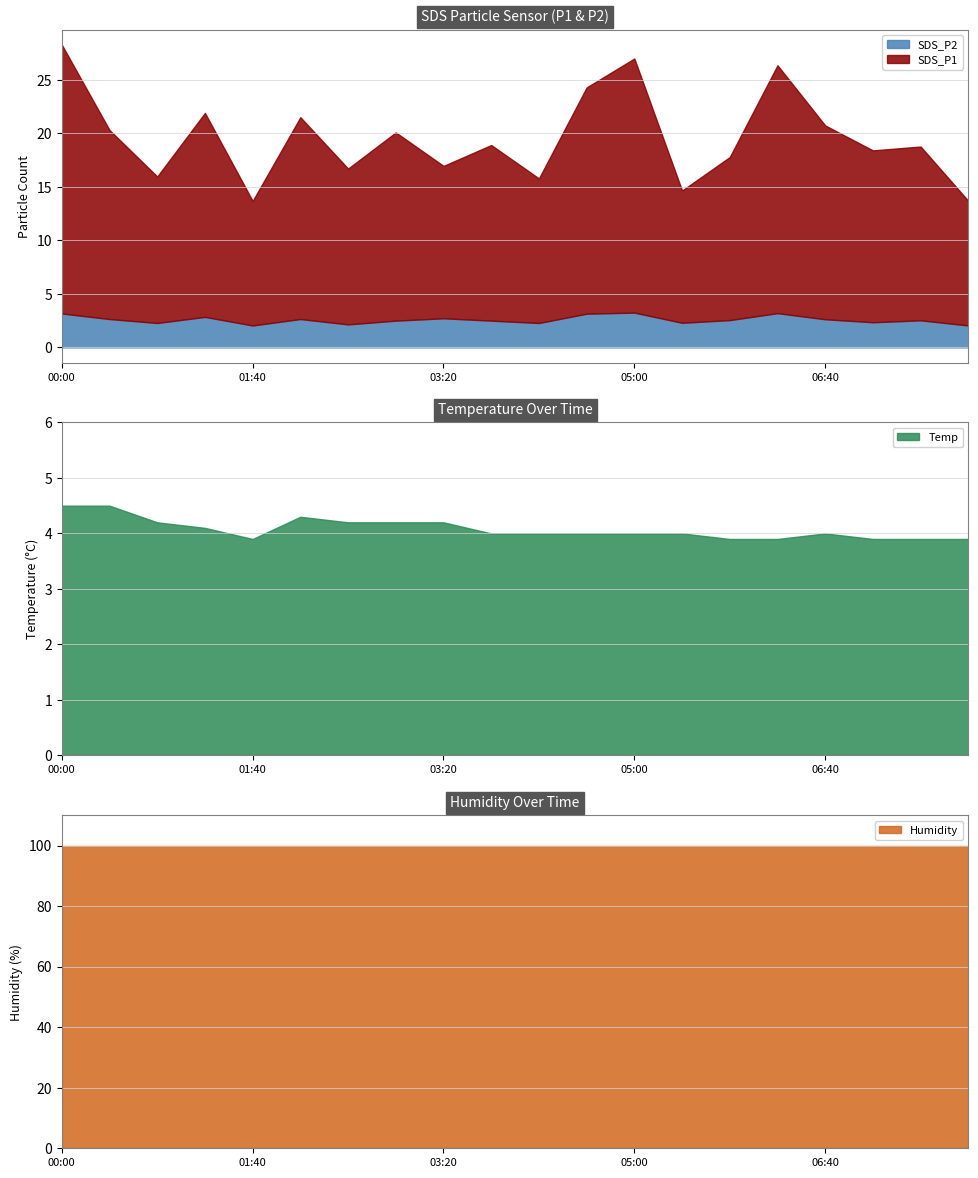

What is the lowest value of the Temp series?

3.9